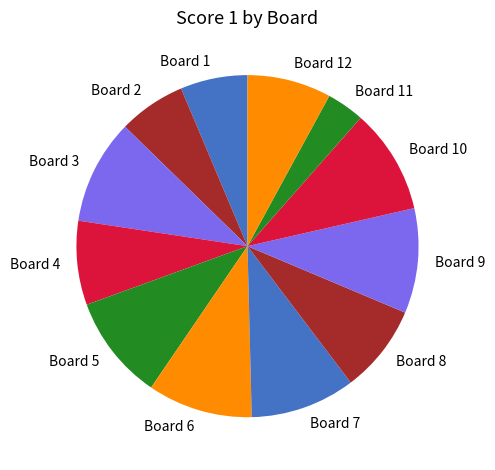

Is there a majority slice in this chart?

No